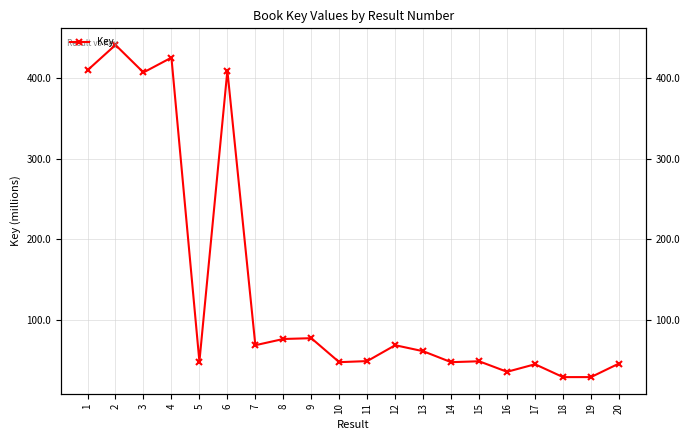

How many points are higher than both their immediate neighbors (excluding endpoints)?

7